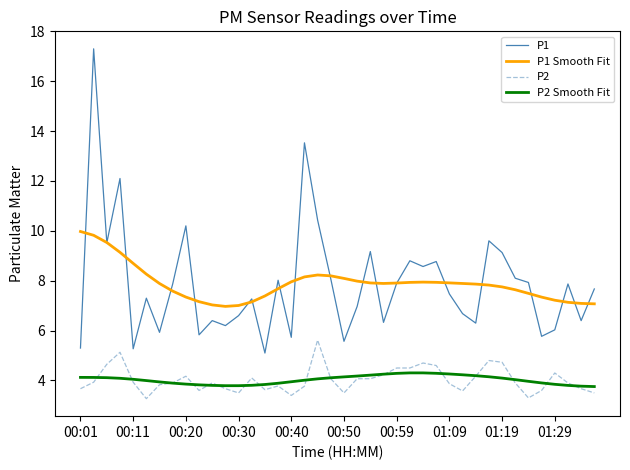

Rank the series by their maximum value, from highest to lowest.

P1, P1 Smooth Fit, P2, P2 Smooth Fit